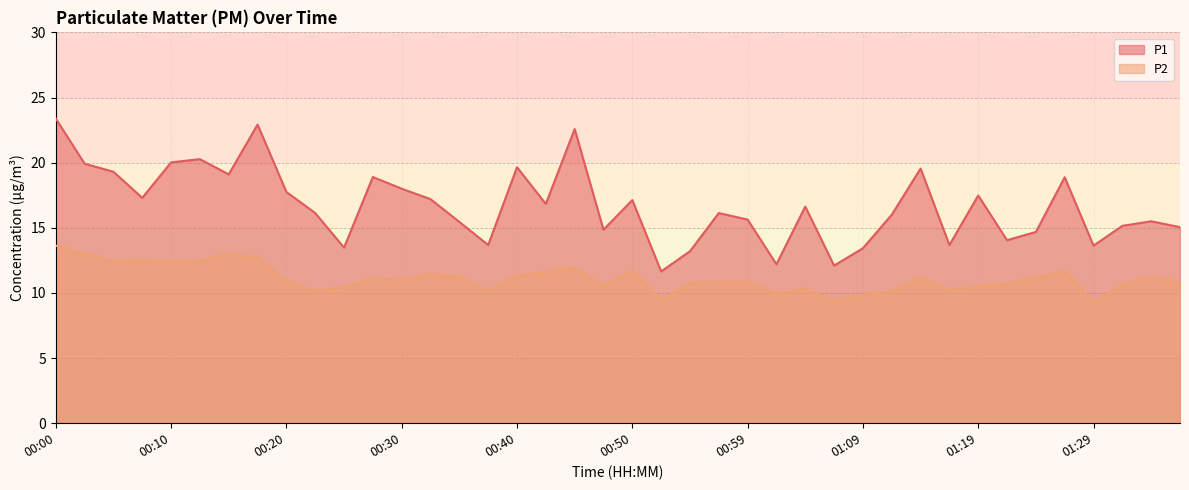

True or false: P2 has a value of 10.2 at 00:23.

True